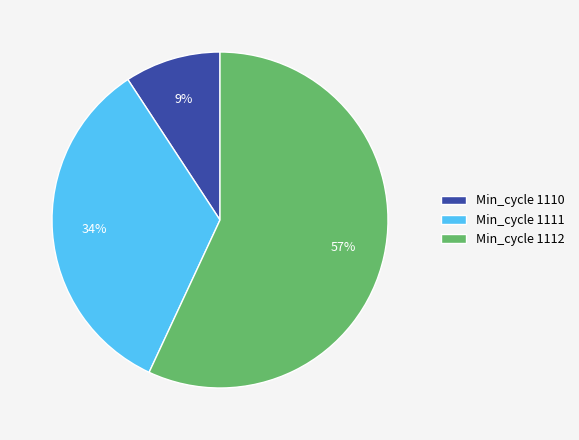

Which has a higher value, Min_cycle 1112 or Min_cycle 1110?

Min_cycle 1112